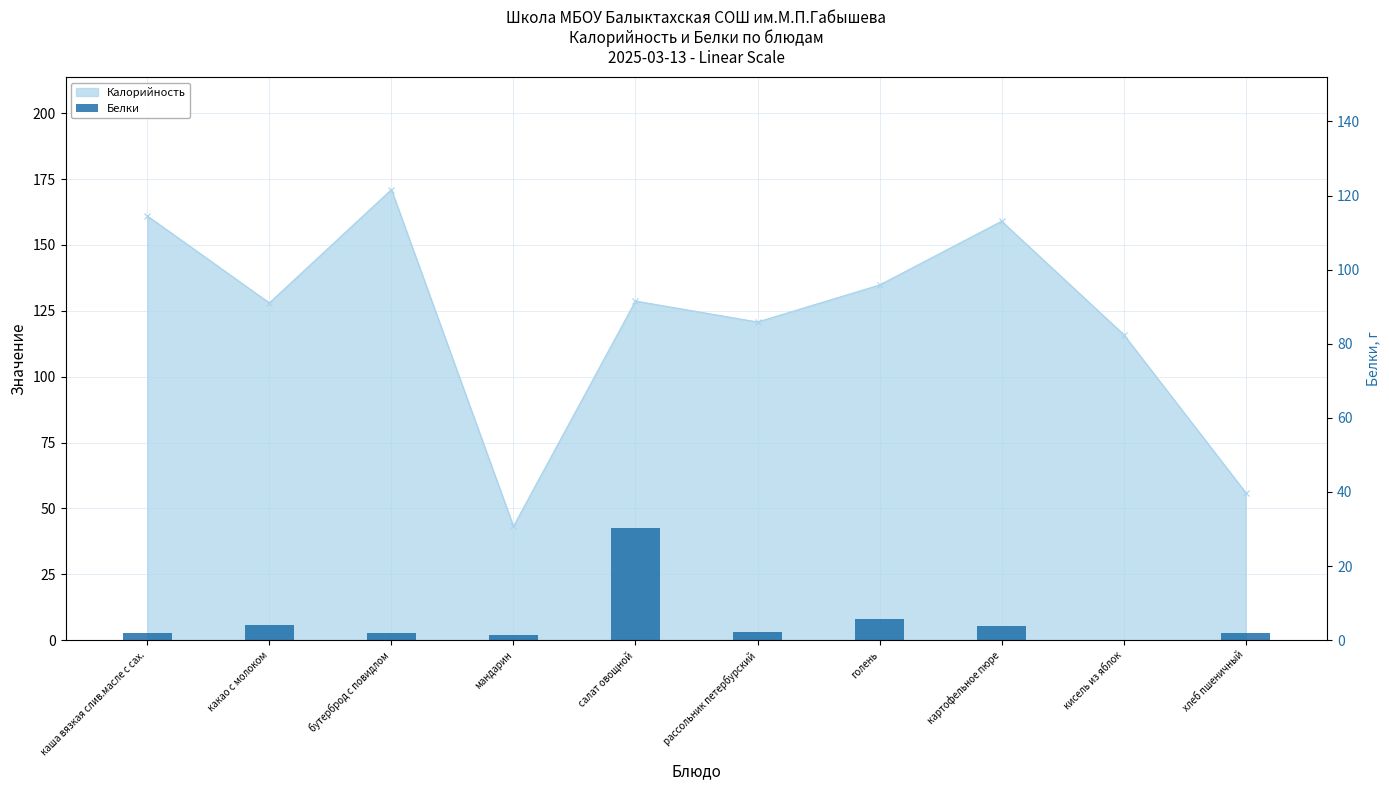

What is the label of the 4th bar from the left?

мандарин